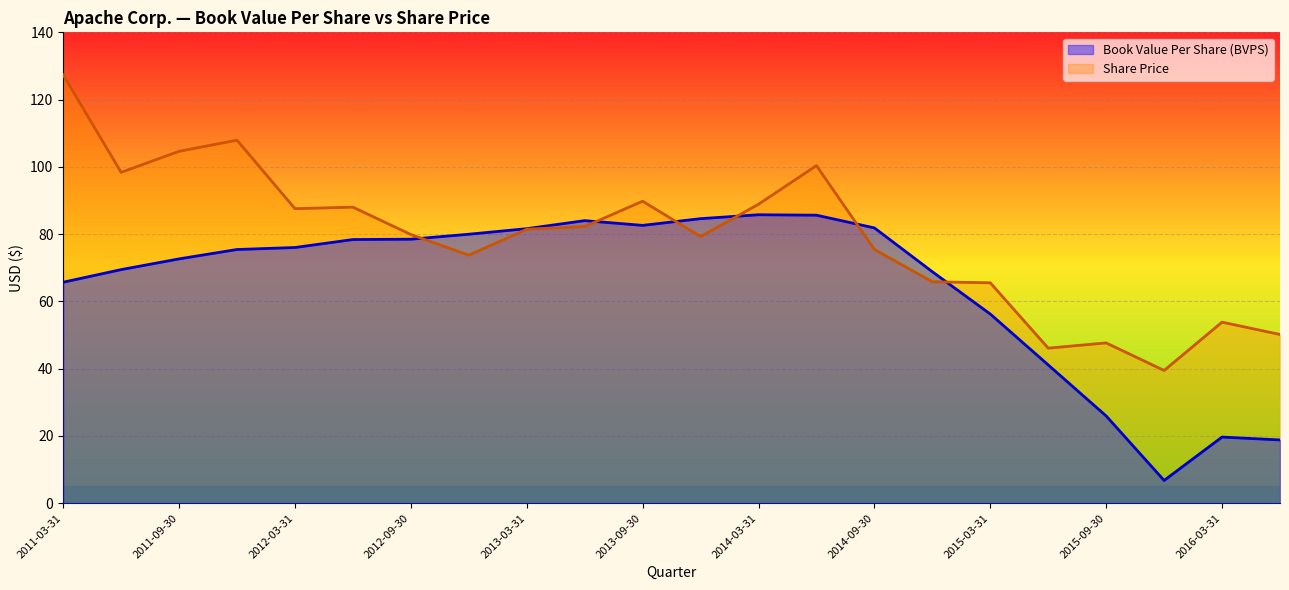

What is the sum of the Share Price values at 2013-03-31 and 2012-09-30?

161.4